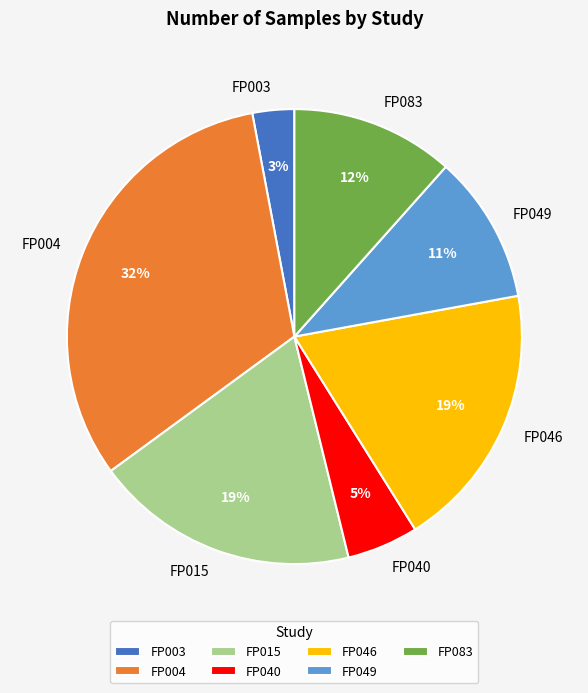

What percentage is the FP040 slice, to the nearest percent?

5%